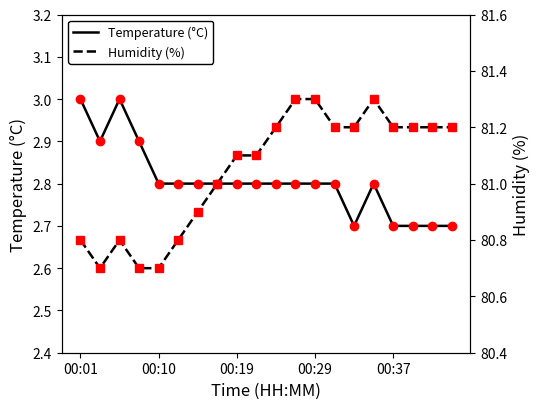

Rank the series by their average value, from highest to lowest.

Humidity (%), Temperature (°C)